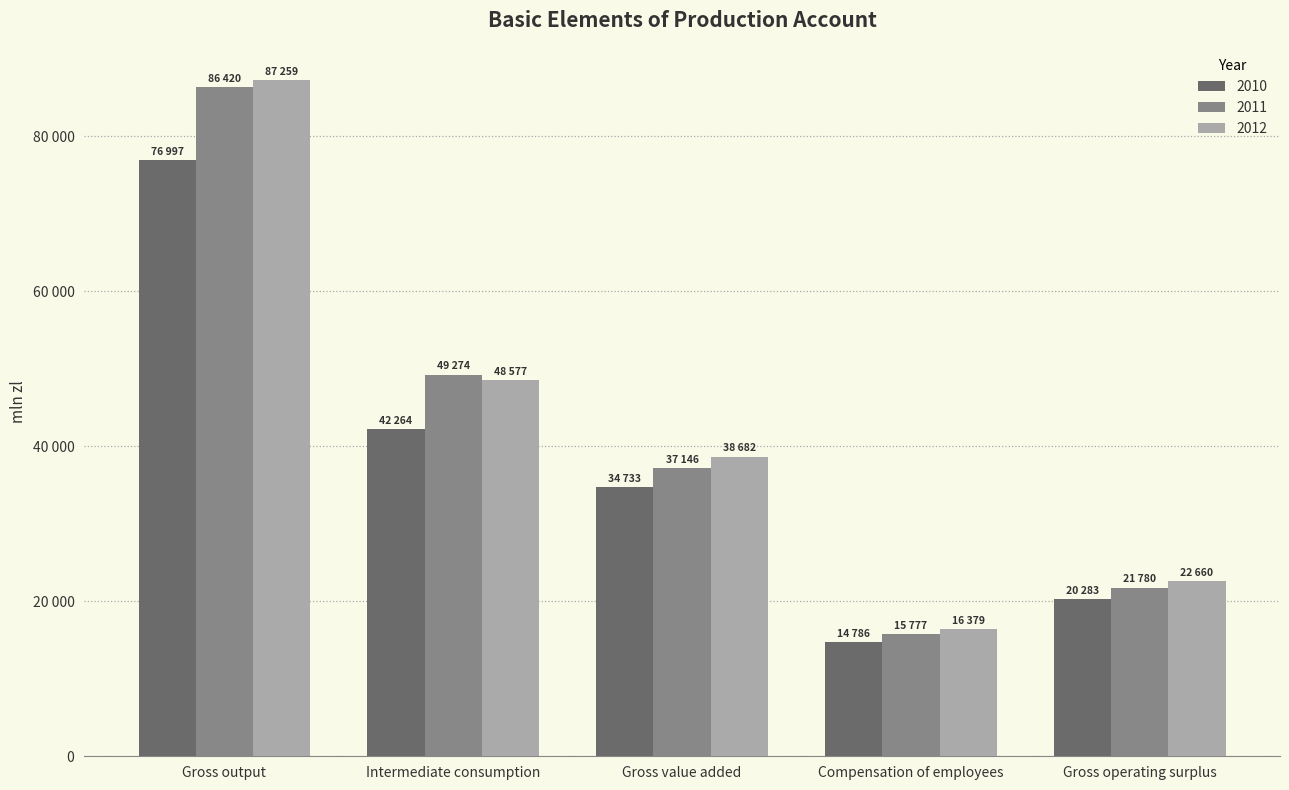

Does the chart contain any negative values?

No